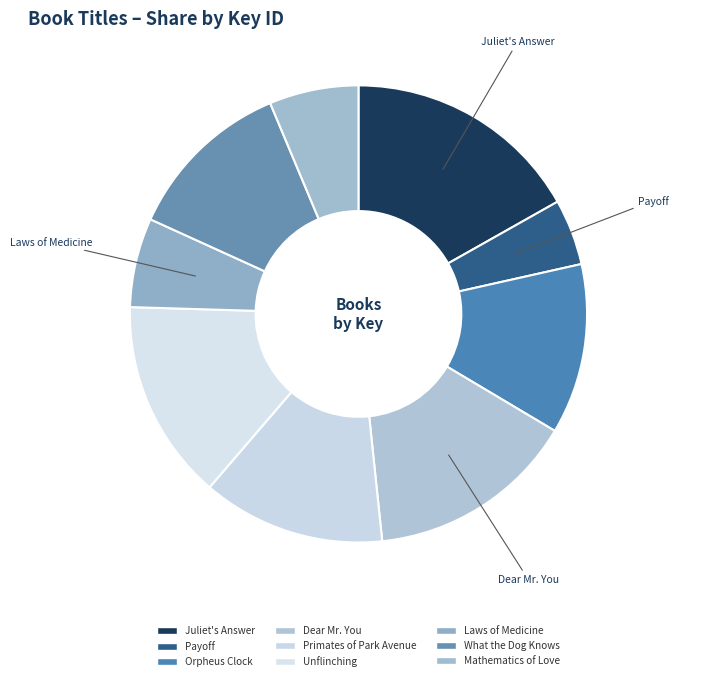

The What the Dog Knows slice represents 12% of the pie. True or false?

True